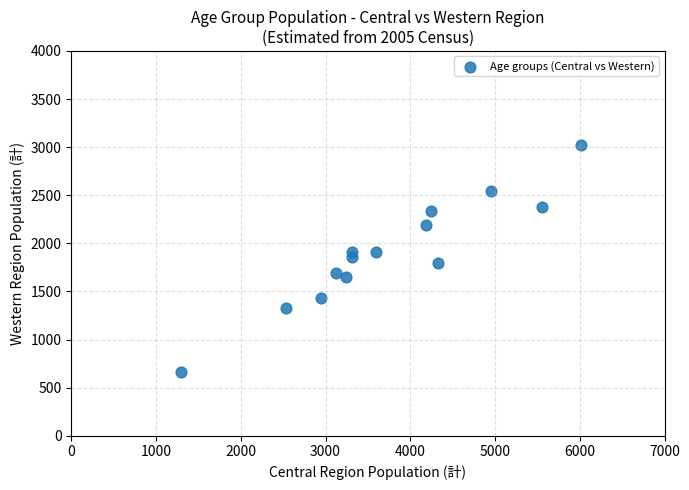

What is the range of X values (max minus min)?

4717